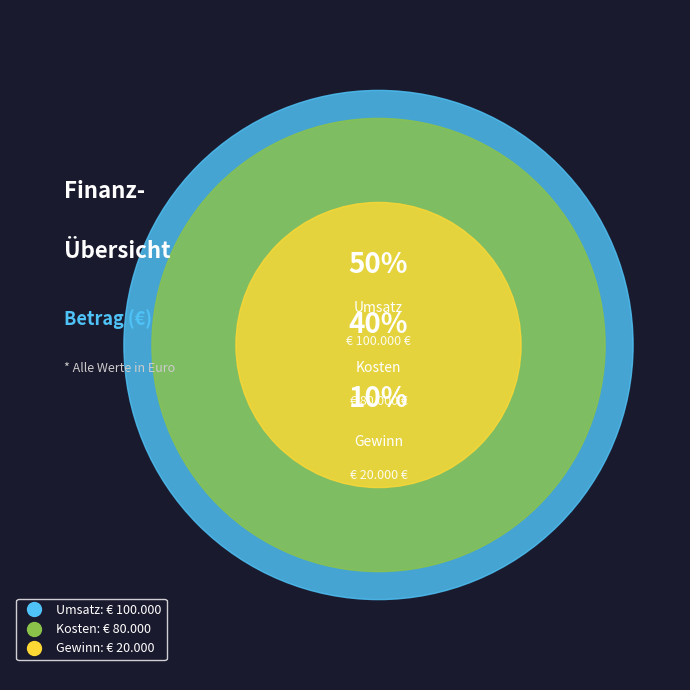

What percentage is the Gewinn slice, to the nearest percent?

10%